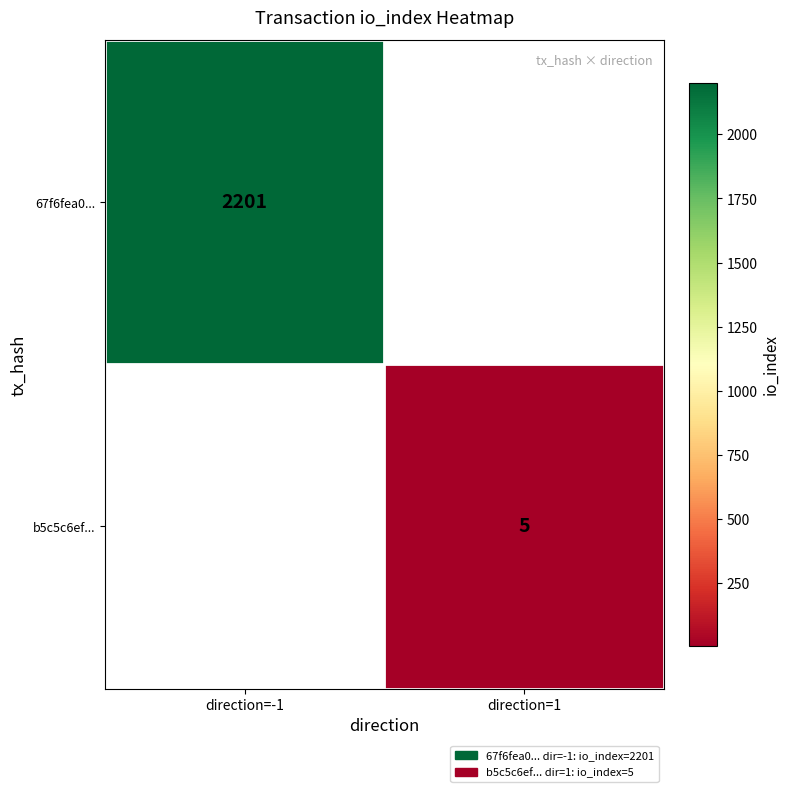

The 67f6fea0... series shows 2921.6 at direction=-1. True or false?

False